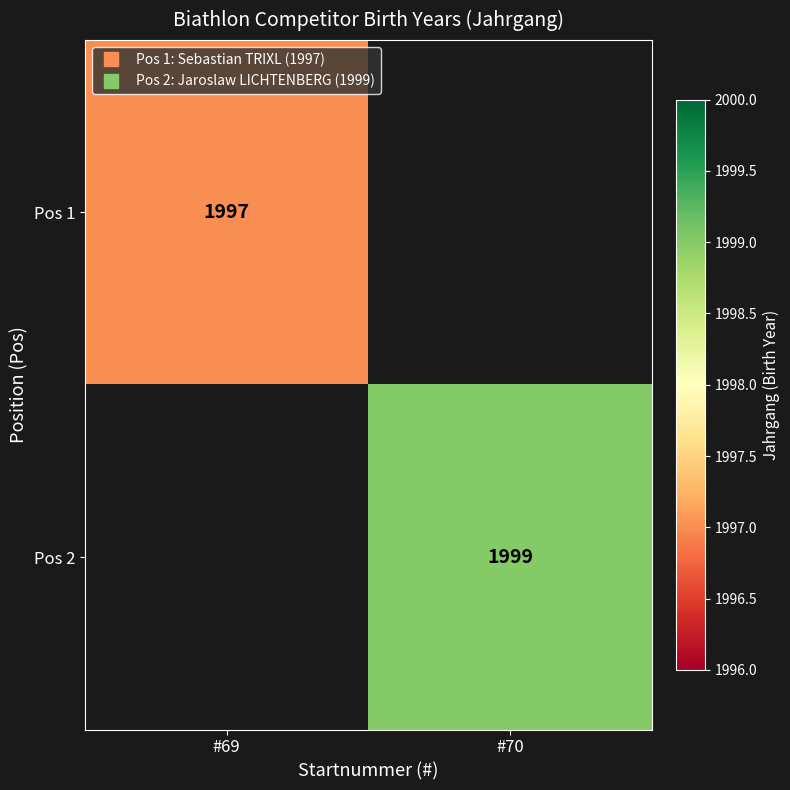

Which label corresponds to the largest value in the chart?

#70